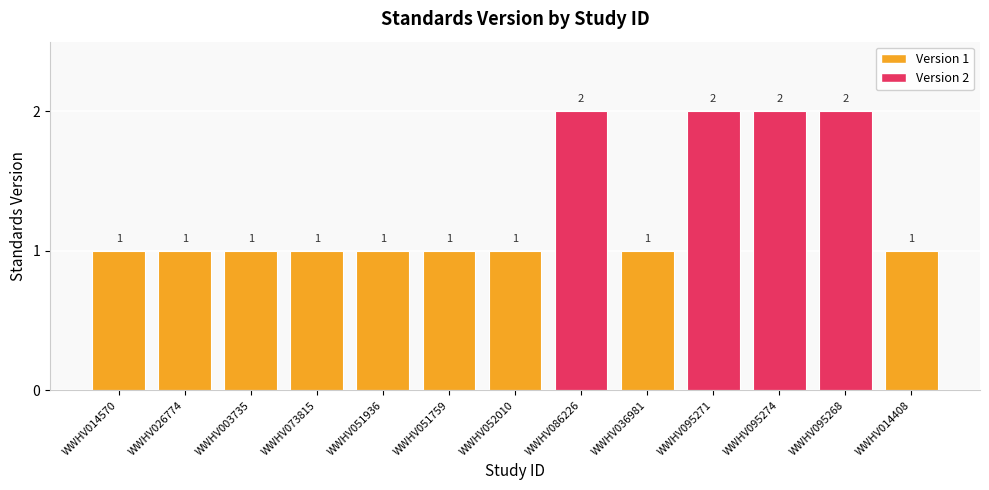

Reading left to right, transcribe all the data shown in this chart.

1	1	1	1	1	1	1	2	1	2	2	2	1